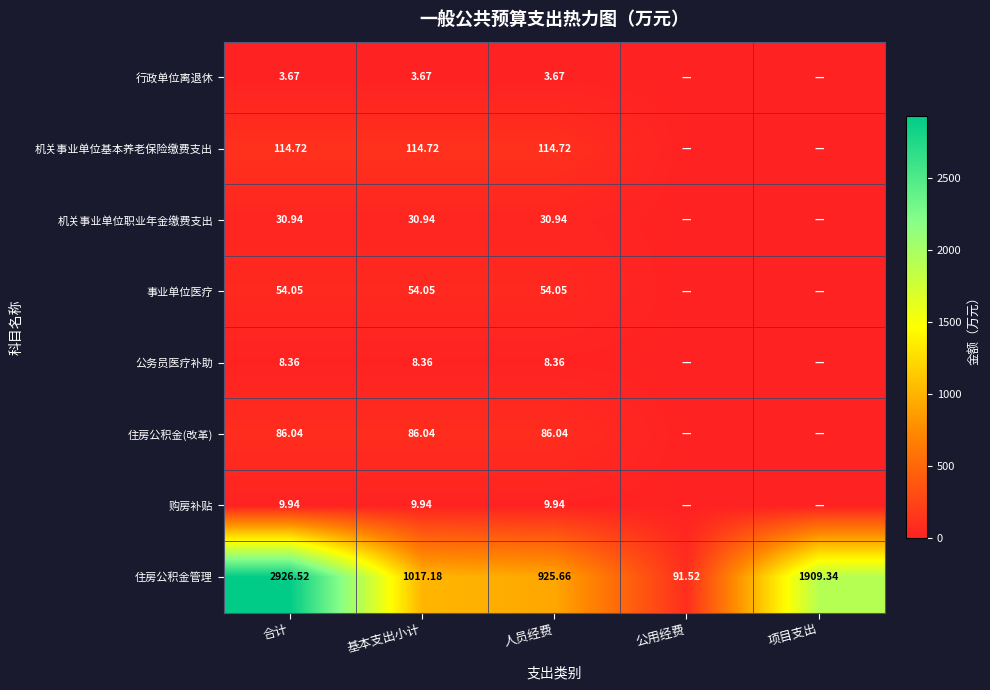

At which label does 住房公积金管理 reach its peak?

合计